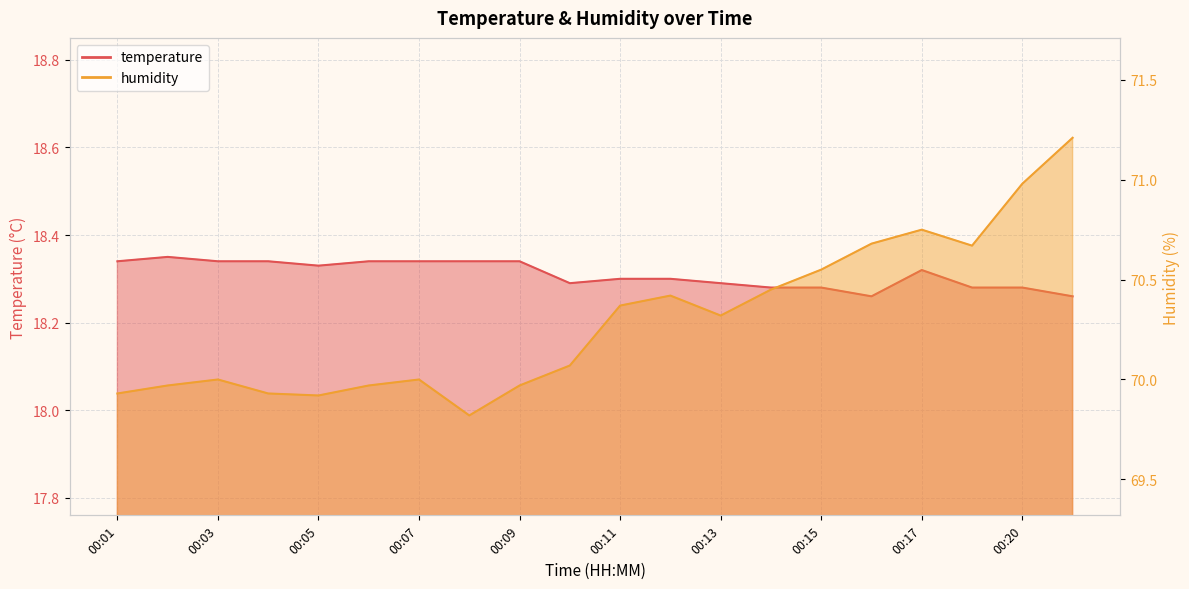

Reading left to right, list all the values displayed in this chart.

temperature: 00:01=18.3	00:02=18.4	00:03=18.3	00:04=18.3	00:05=18.3	00:06=18.3	00:07=18.3	00:08=18.3	00:09=18.3	00:10=18.3	00:11=18.3	00:12=18.3	00:13=18.3	00:14=18.3	00:15=18.3	00:16=18.3	00:17=18.3	00:18=18.3	00:20=18.3	00:21=18.3
humidity: 00:01=69.9	00:02=70.0	00:03=70.0	00:04=69.9	00:05=69.9	00:06=70.0	00:07=70.0	00:08=69.8	00:09=70.0	00:10=70.1	00:11=70.4	00:12=70.4	00:13=70.3	00:14=70.5	00:15=70.5	00:16=70.7	00:17=70.8	00:18=70.7	00:20=71.0	00:21=71.2